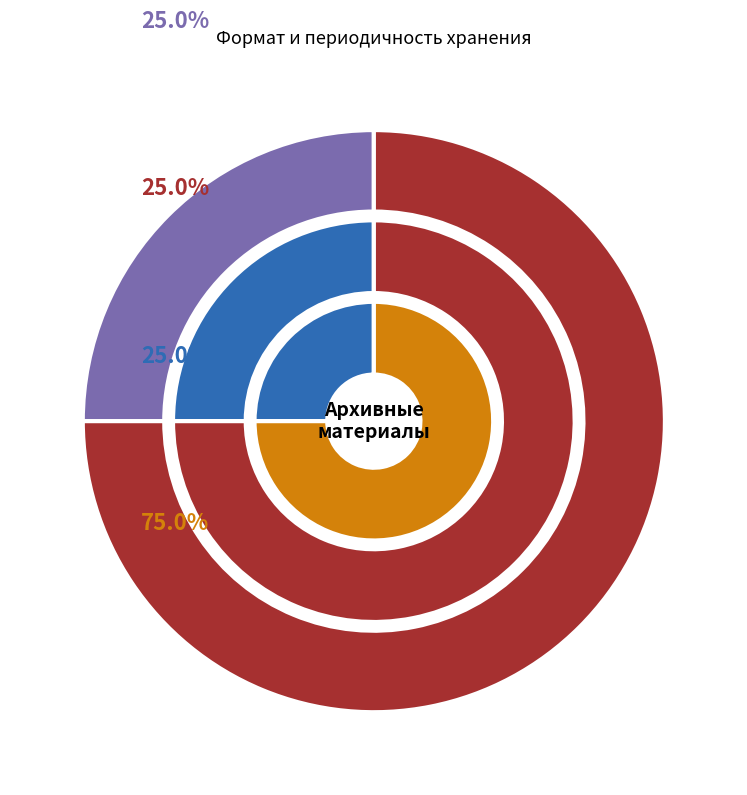

Combined, do 3 and 2 account for over 50%?

No